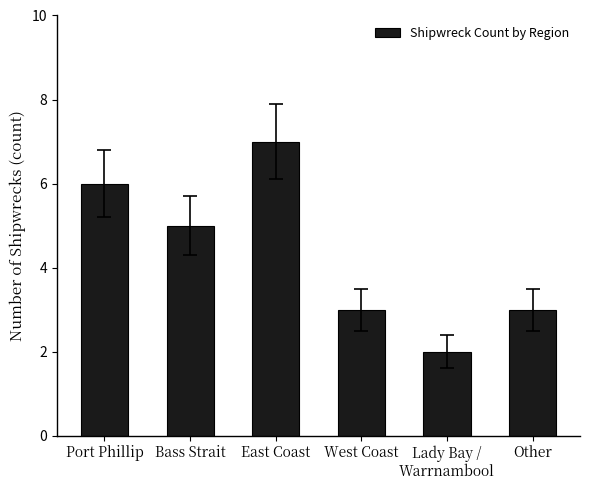

What is the sum of the values at Other and East Coast?

10